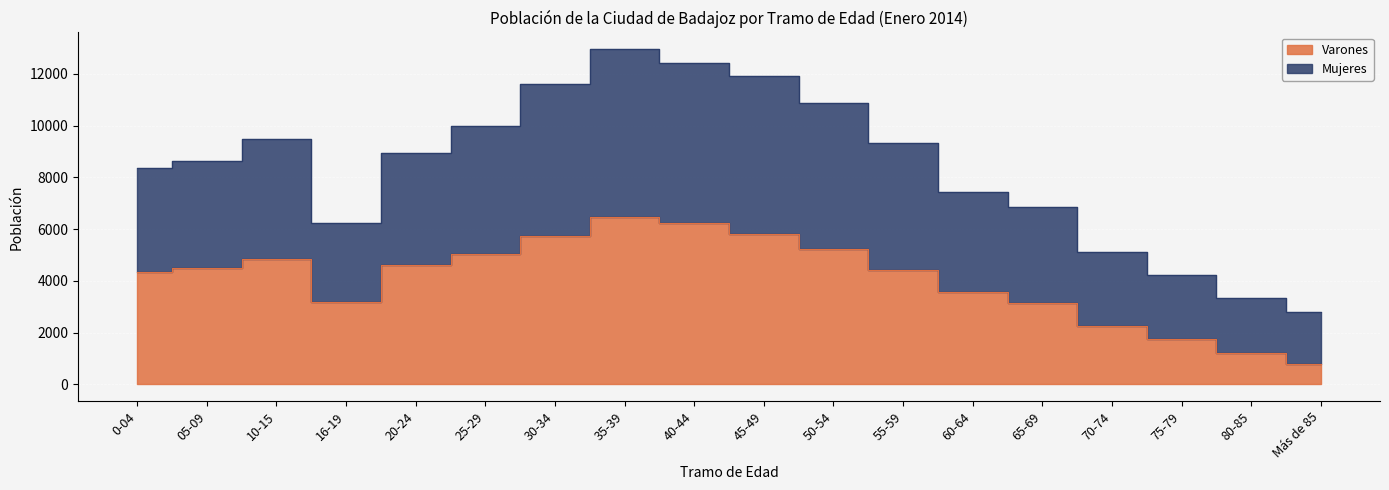

What is the label of the 13th point from the right?

25-29